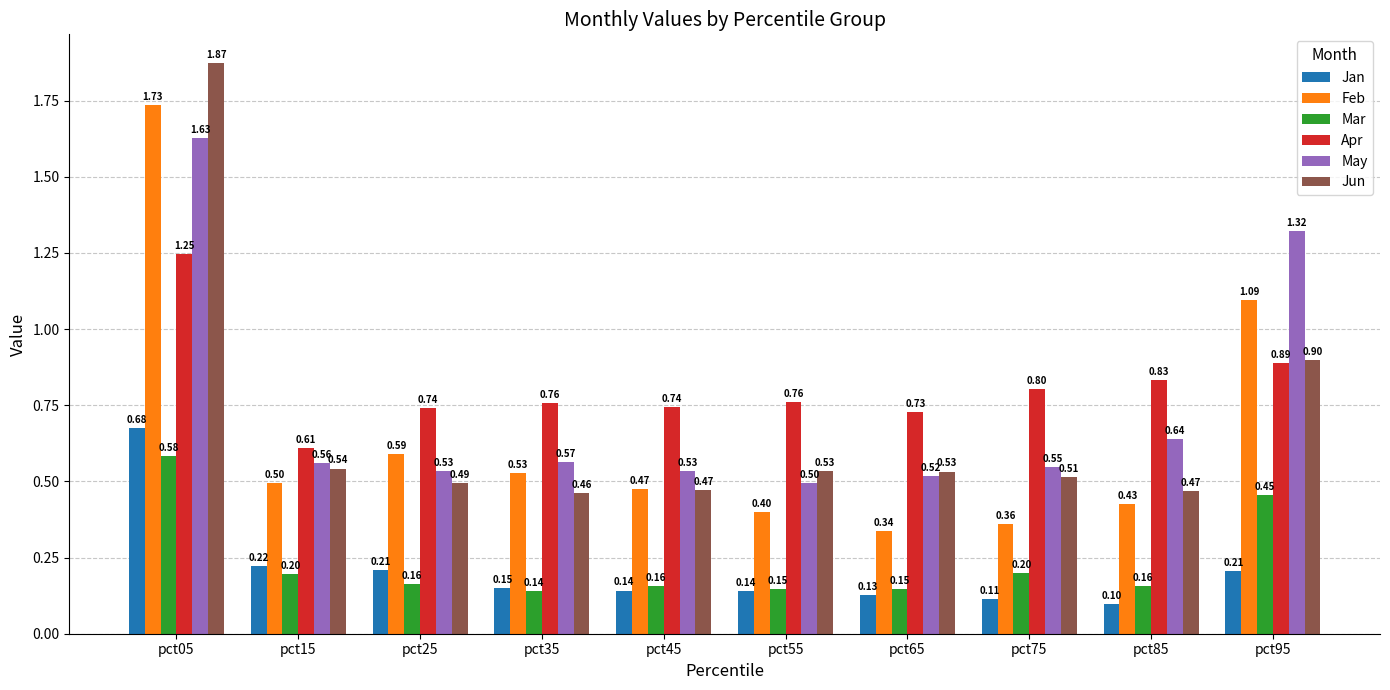

Rank the series at pct55 from highest to lowest value.

Apr, Jun, May, Feb, Mar, Jan